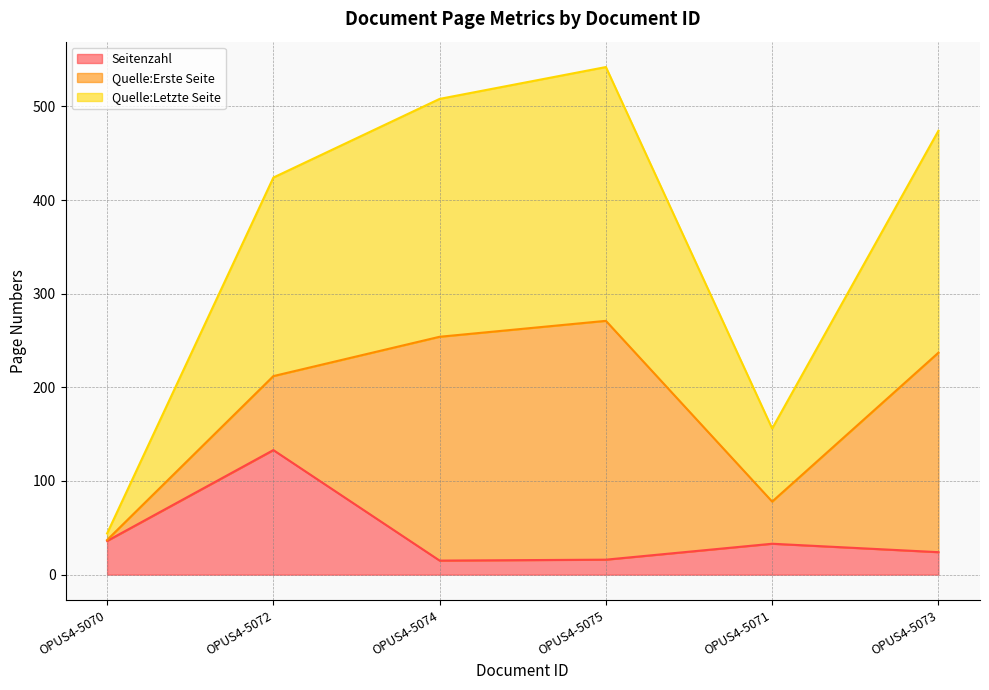

How many data points does each series have?

6